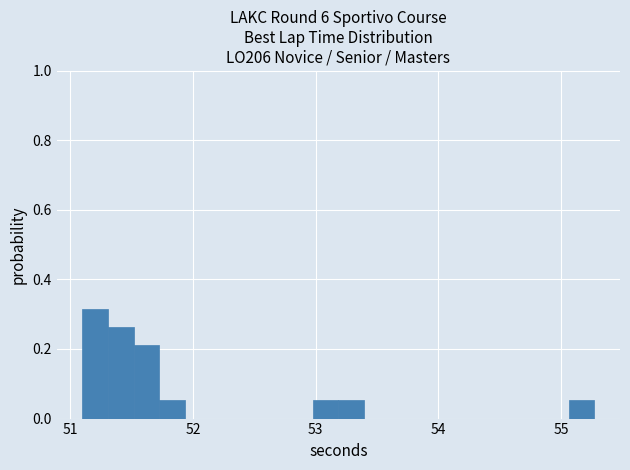

Read against the x-axis, roughly where is the centre of the tallest bar?

51.2